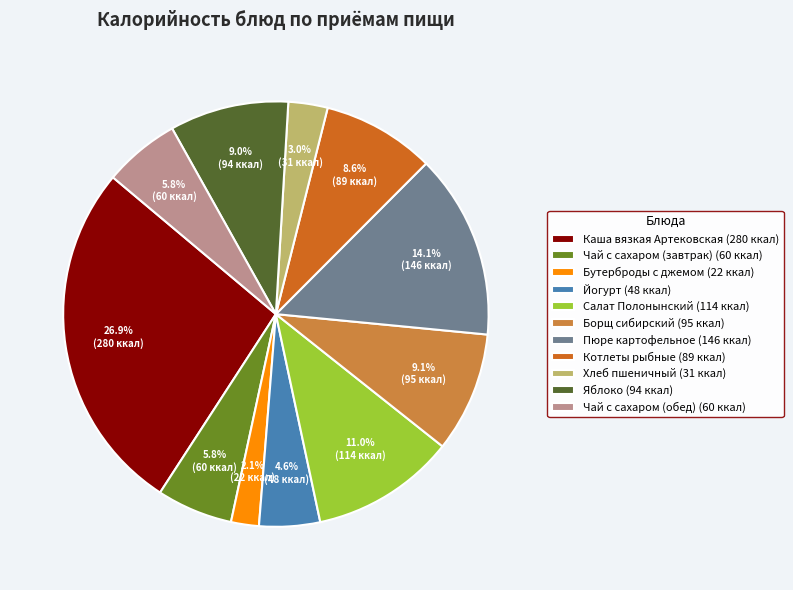

Approximately how many times larger is the value at Каша вязкая Артековская (280 ккал) compared to Пюре картофельное (146 ккал)?

1.9